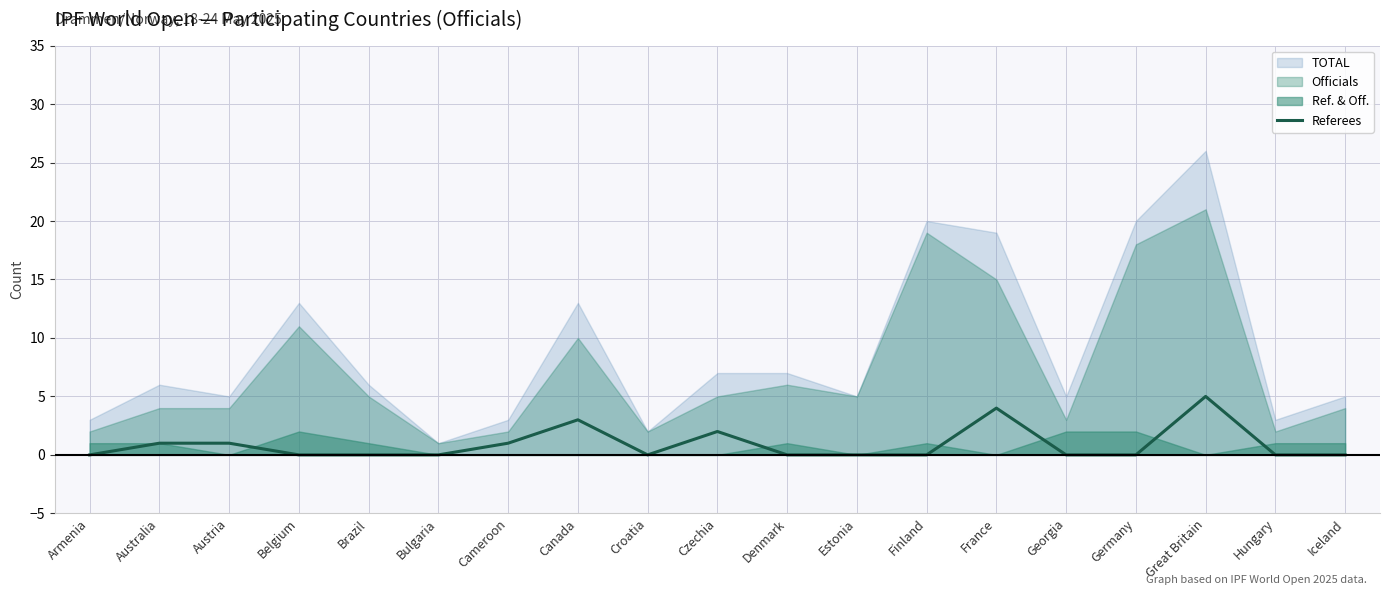

What is the difference between the second highest and minimum values?

4